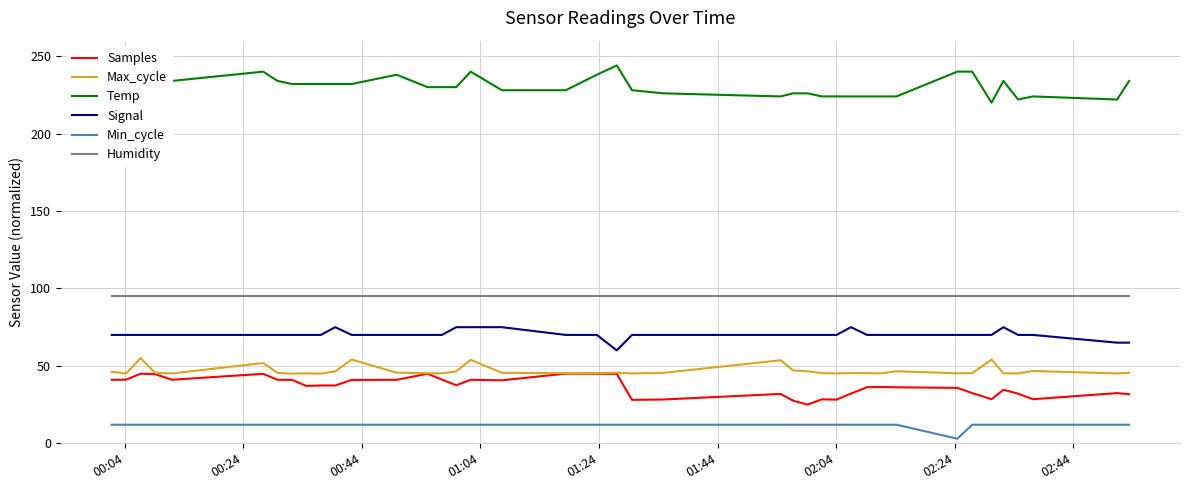

True or false: Max_cycle and Signal intersect in this chart.

False